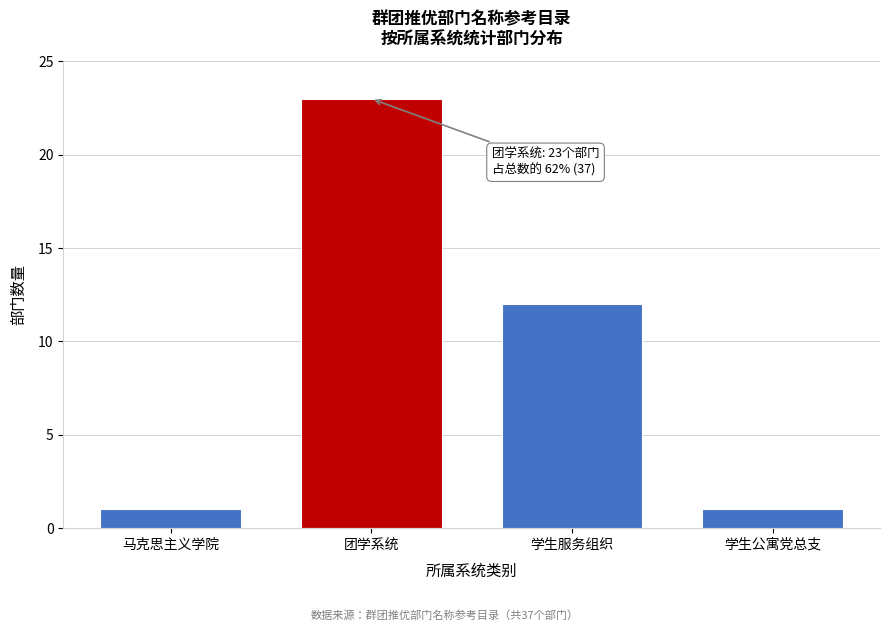

Reading left to right, list all the values displayed in this chart.

1	23	12	1